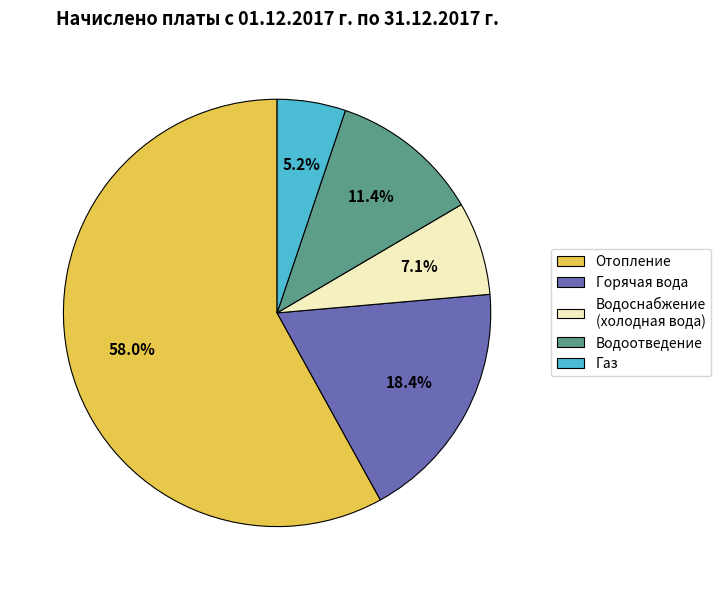

Which category has the biggest portion of the pie?

Отопление